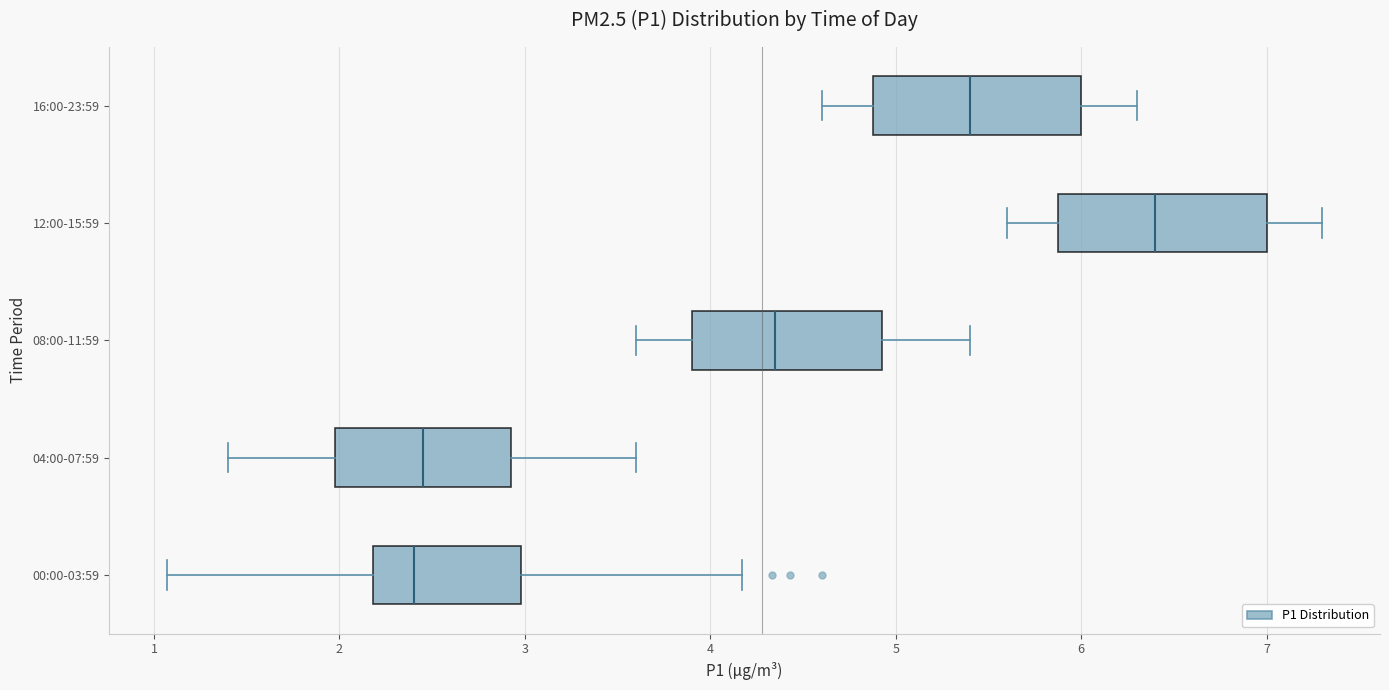

Where does the left whisker of the box for 00:00-03:59 end on the x-axis? The values are not printed on the chart, so give them approximately, as read against the axis.

1.1